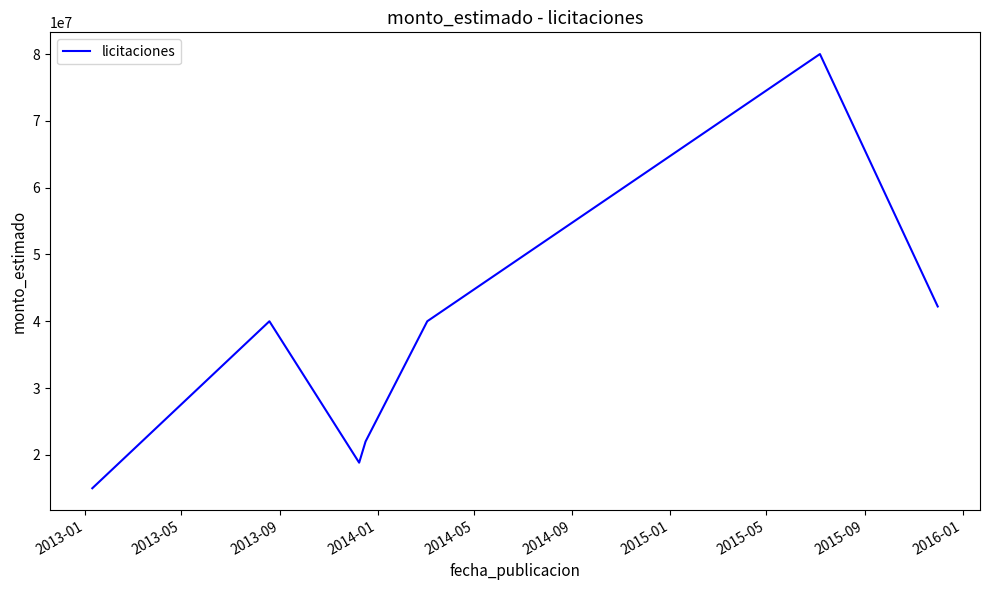

What is the maximum value shown in the chart?

80000000